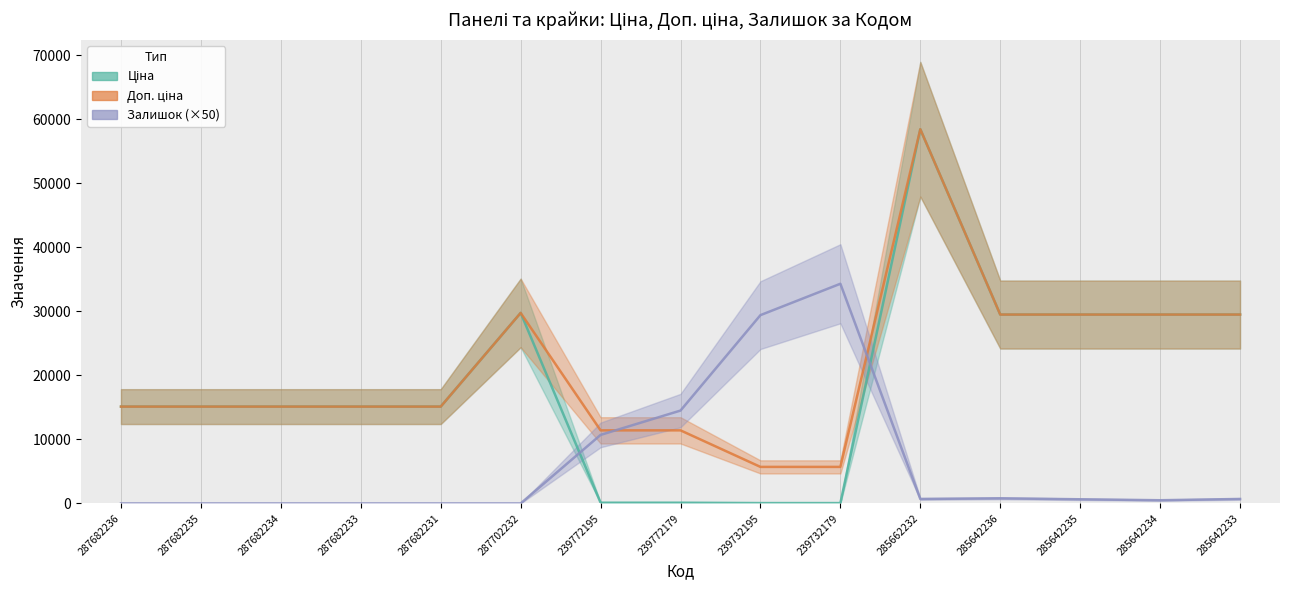

What is the difference between the Залишок (×50) values at 239732195 and 287682236?

29400.0